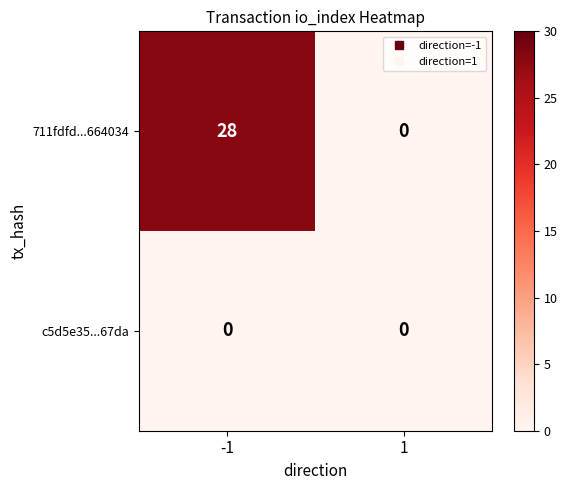

Which series has the largest total across all categories?

711fdfd...664034